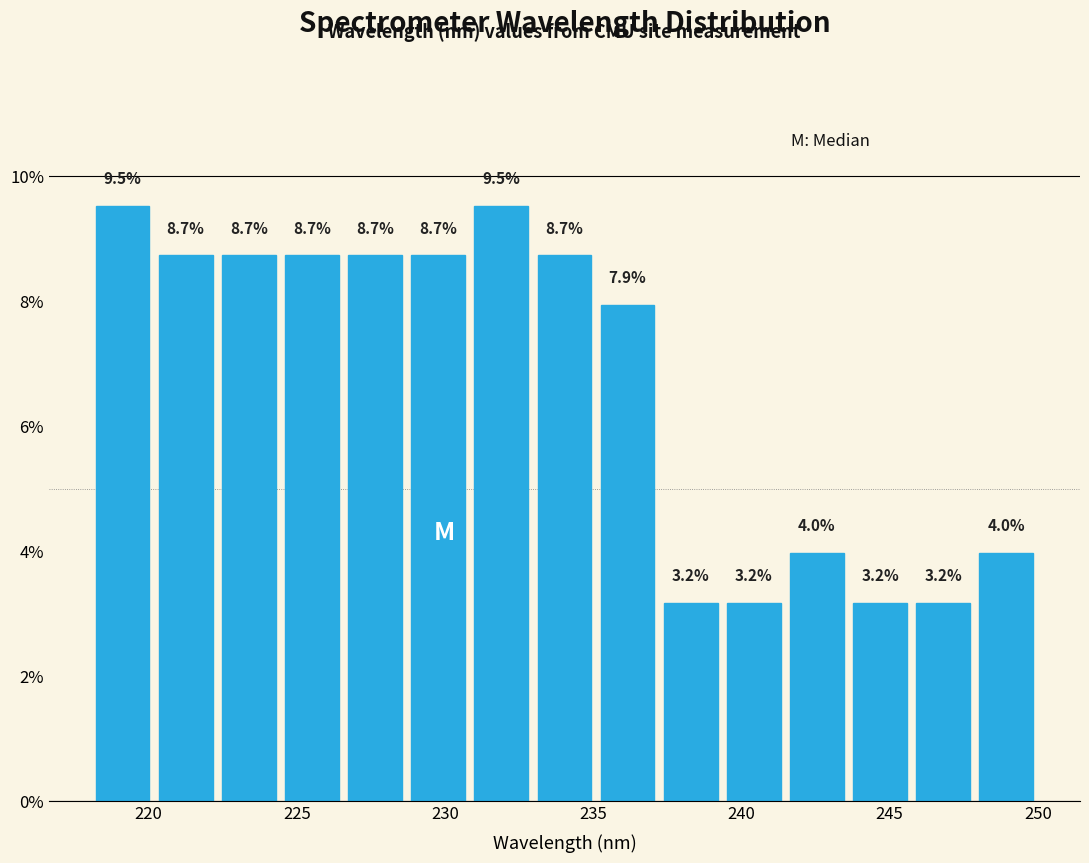

Reading left to right, list every bar in this chart as the range it spans on the x-axis followed by its height. The bar edges are not printed on the chart, so give them approximately, as read against the axis.

218.0 to 220.0: 9.5
220.0 to 222.5: 8.7
222.5 to 224.5: 8.7
224.5 to 226.5: 8.7
226.5 to 228.5: 8.7
228.5 to 231.0: 8.7
231.0 to 233.0: 9.5
233.0 to 235.0: 8.7
235.0 to 237.0: 7.9
237.0 to 239.5: 3.2
239.5 to 241.5: 3.2
241.5 to 243.5: 4.0
243.5 to 245.5: 3.2
245.5 to 248.0: 3.2
248.0 to 250.0: 4.0